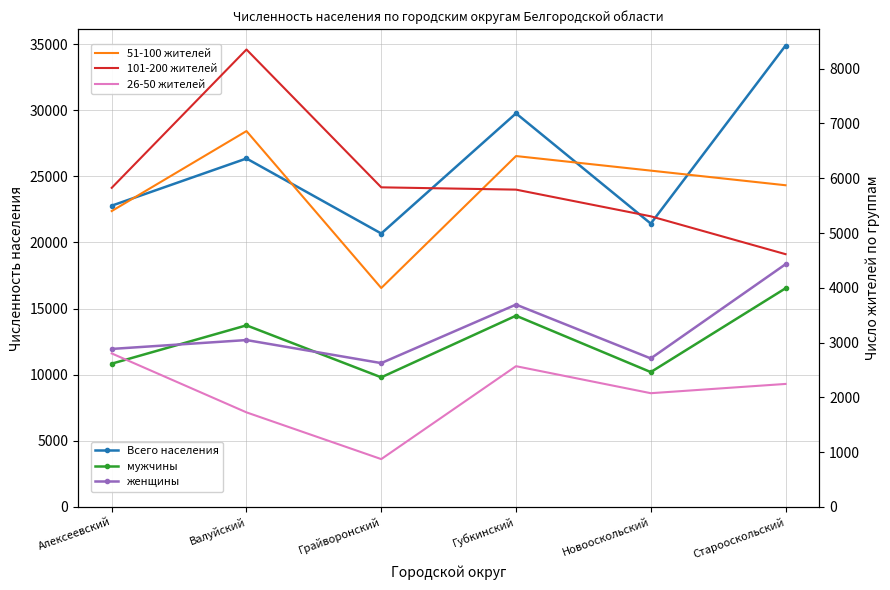

Reading right to left, list all the values displayed in this chart.

Всего населения: 34888	21427	29764	20678	26351	22782
мужчины: 16534	10197	14462	9801	13732	10833
женщины: 18354	11230	15302	10877	12619	11949
51-100 жителей: 5872	6139	6405	3996	6861	5401
101-200 жителей: 4614	5305	5792	5834	8350	5825
26-50 жителей: 2245	2076	2569	873	1726	2802